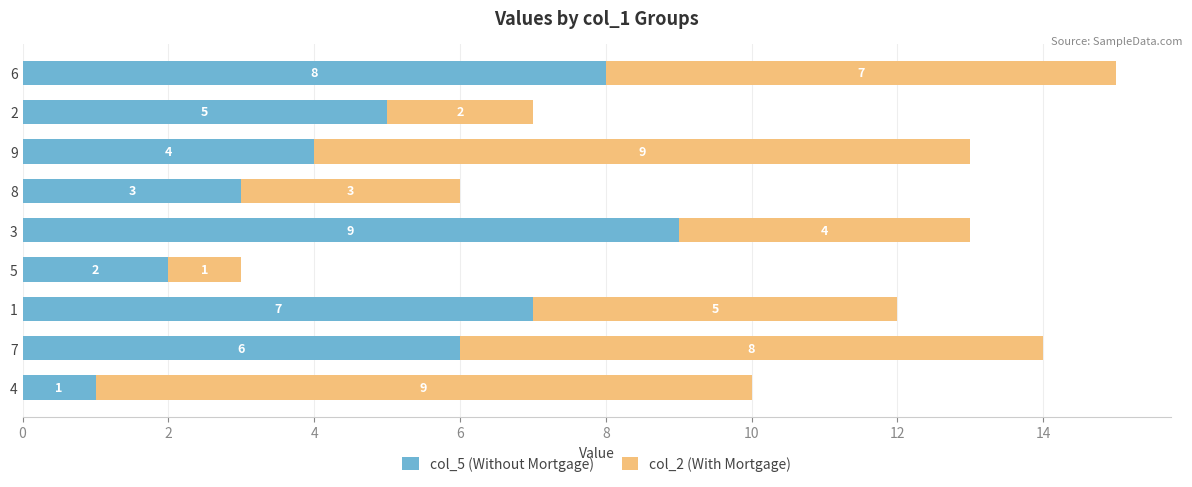

True or false: col_5 (Without Mortgage) has a value of 7 at 1.

True